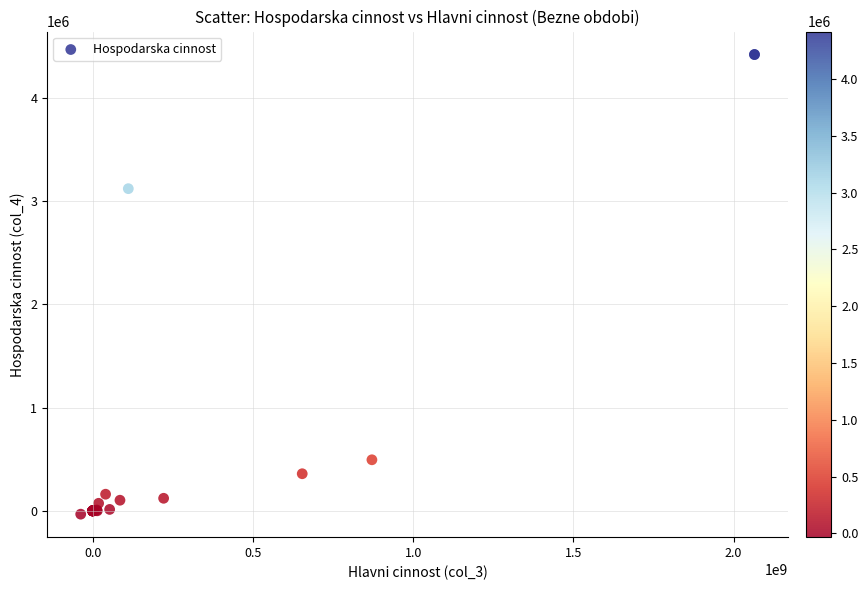

What Y value in the scatter plot is closest to 2192780?

3119413.1